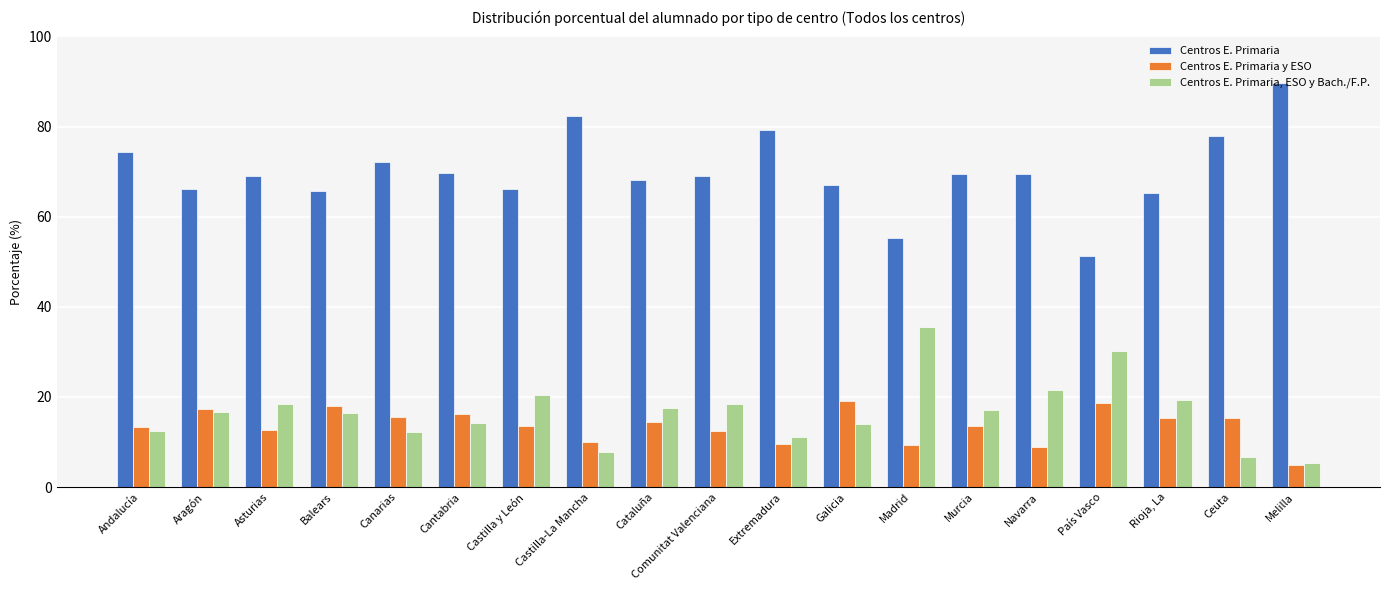

What is the difference between the highest and lowest values at Rioja, La?

49.8